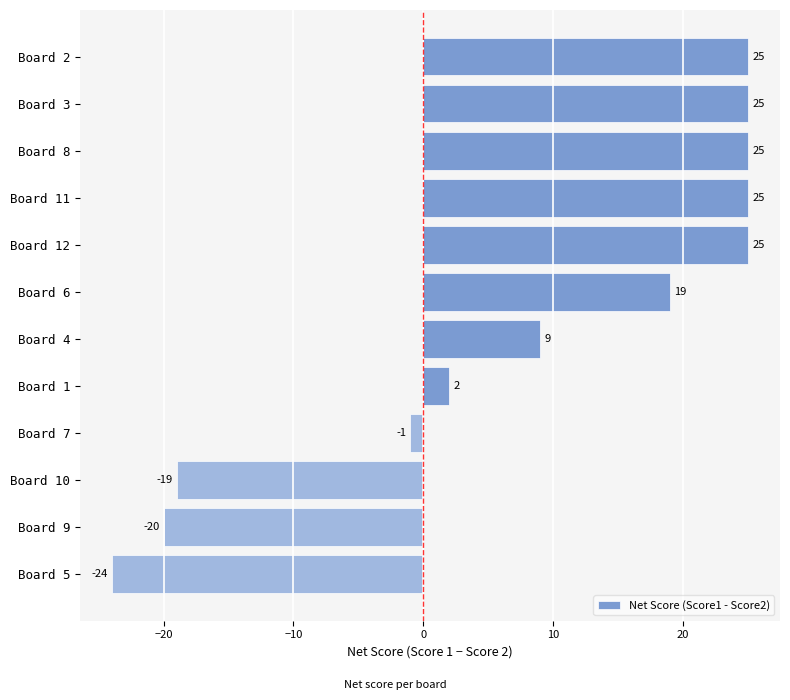

At which category does the chart reach its minimum across all series?

Board 5